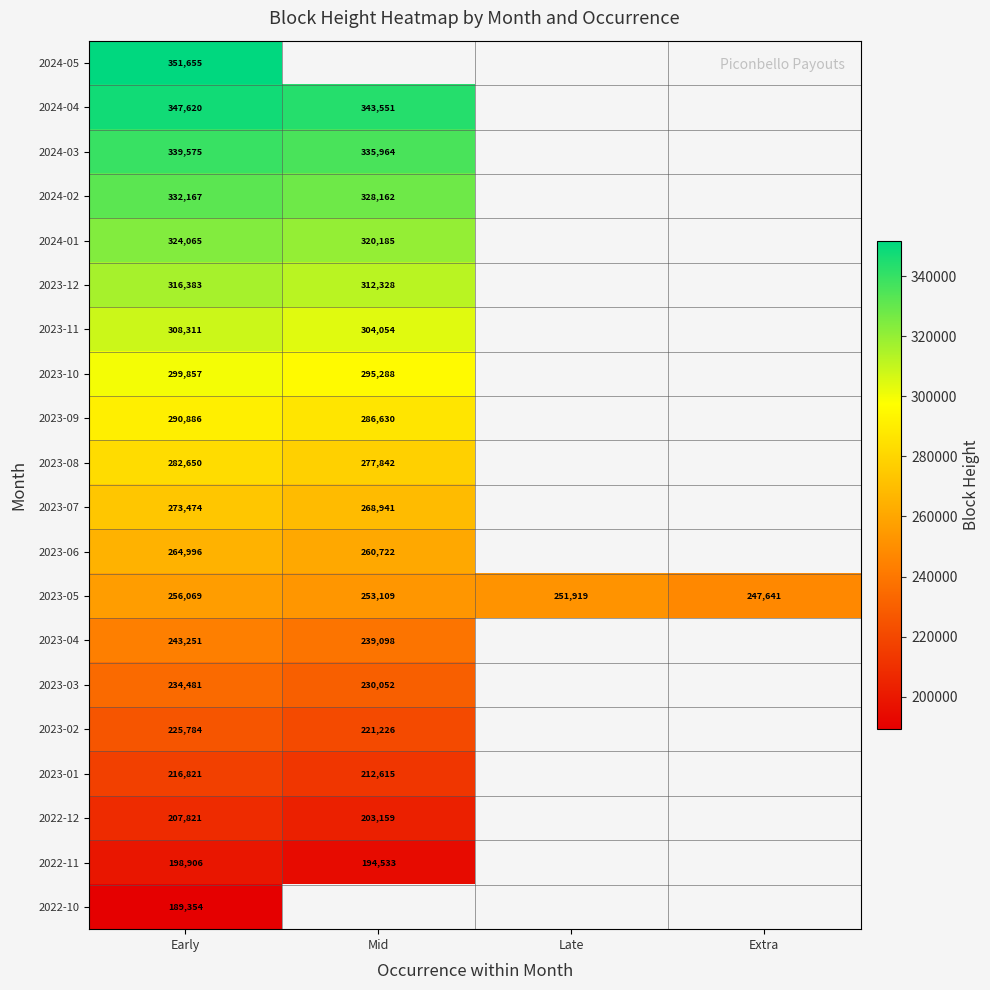

What is the total value across all series at Early?

5504126